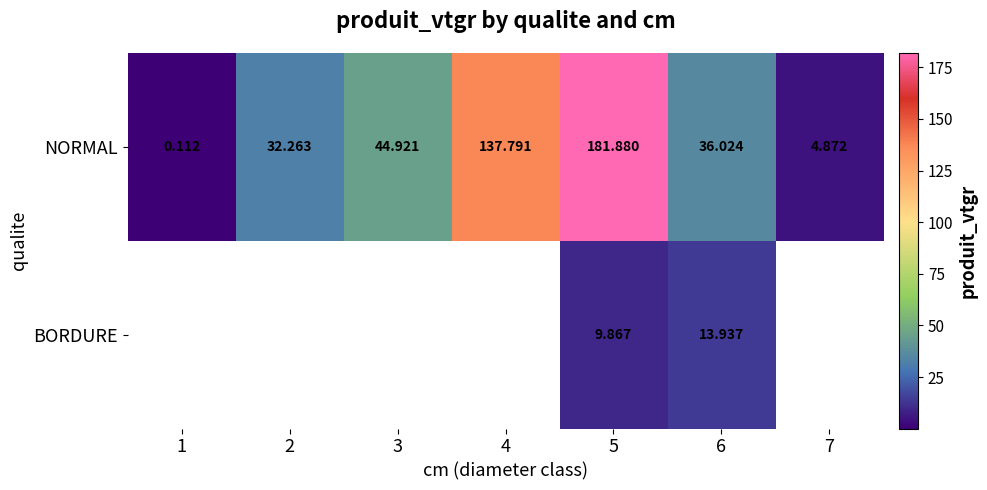

At which category does the chart reach its minimum across all series?

1